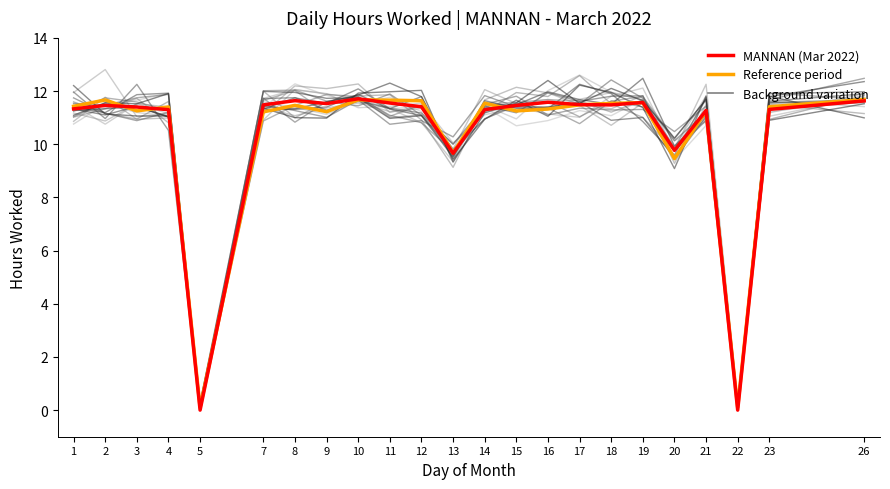

Is this an area chart (filled region under the line)?

No